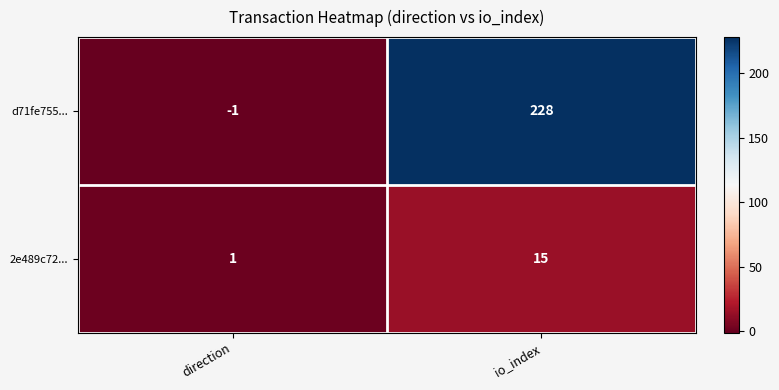

What is the total value across all series at io_index?

243